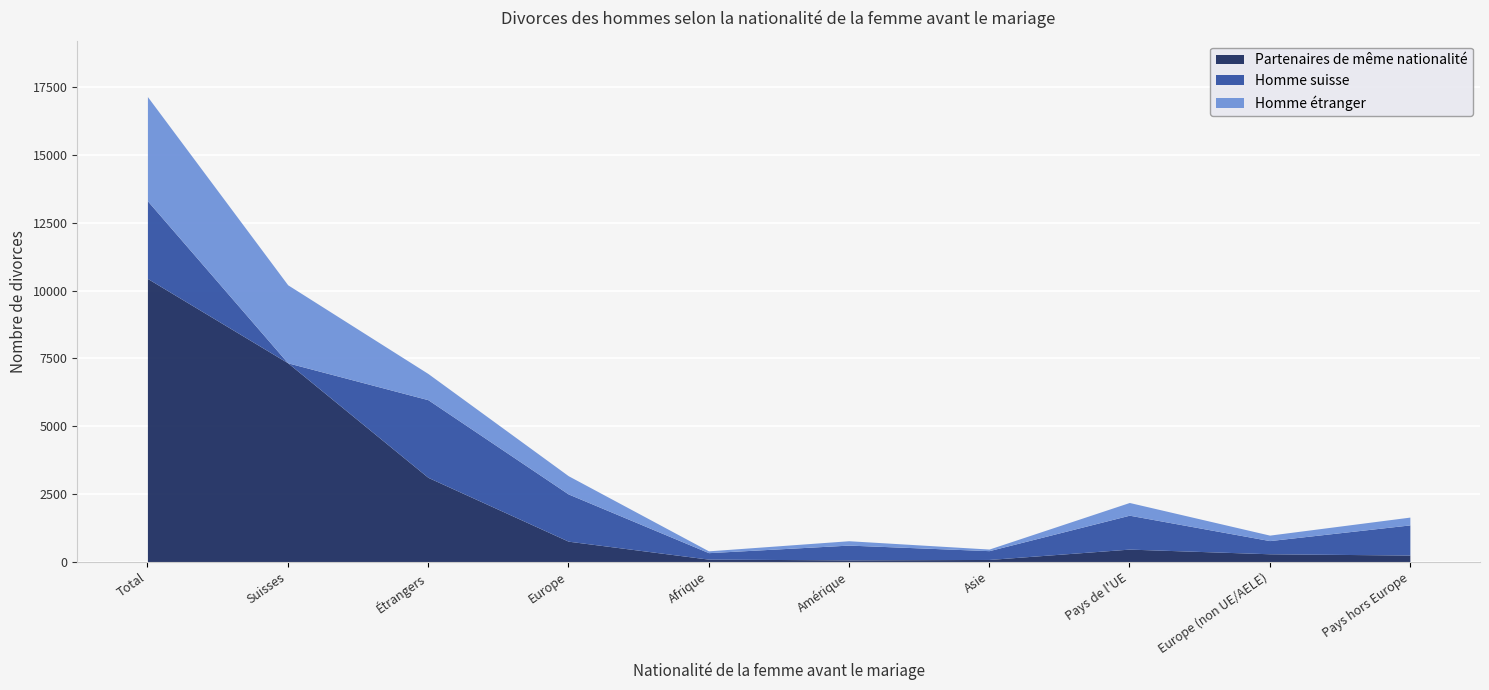

At which label does Partenaires de même nationalité reach its peak?

Total